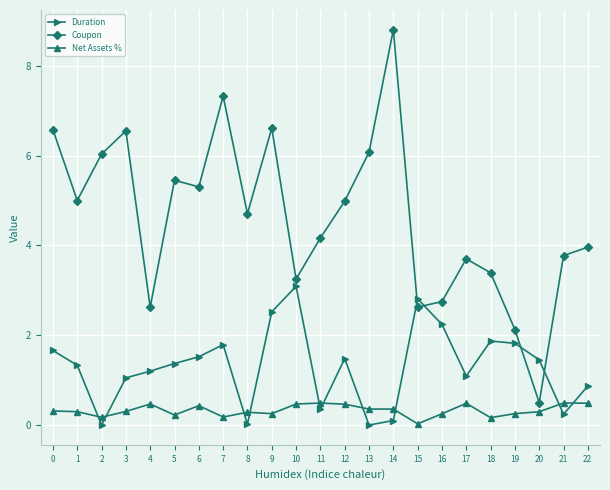

What value does the Net Assets % series have at 7?

0.2